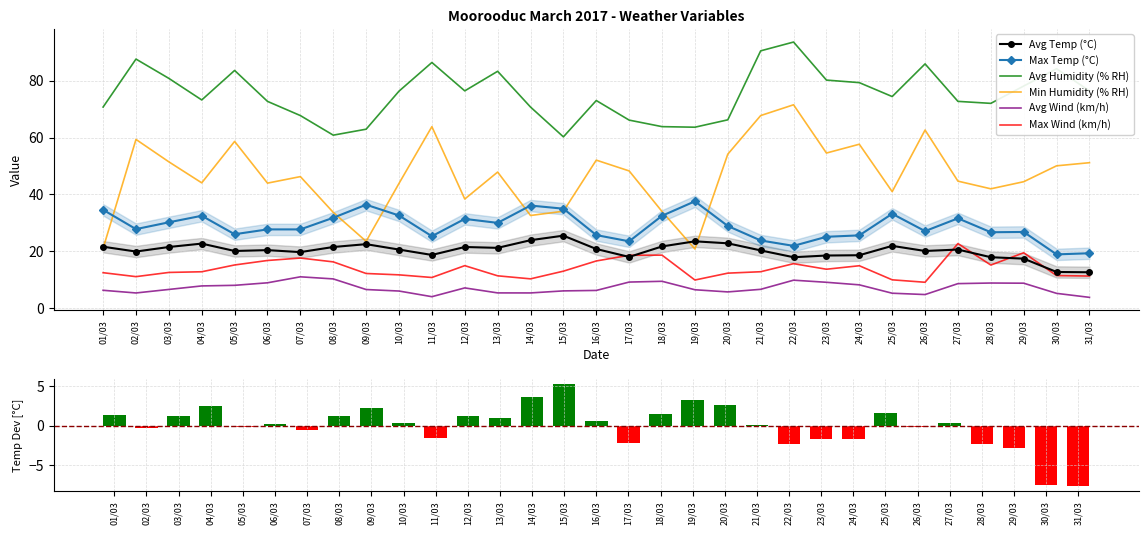

The value of Avg Wind (km/h) at 12/03 is 7.1. True or false?

True